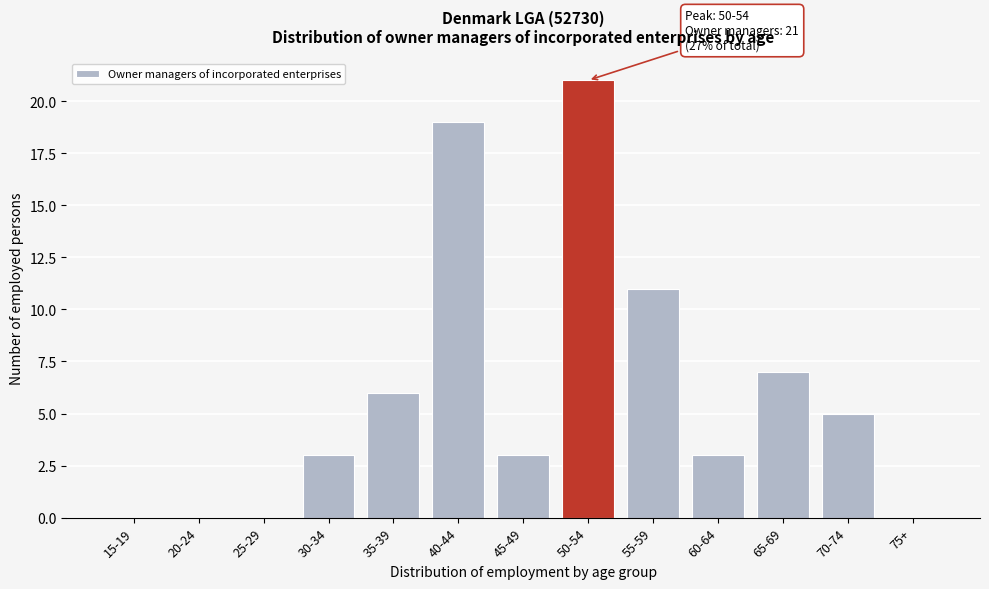

Reading right to left, transcribe all the data shown in this chart.

75+=0	70-74=5	65-69=7	60-64=3	55-59=11	50-54=21	45-49=3	40-44=19	35-39=6	30-34=3	25-29=0	20-24=0	15-19=0